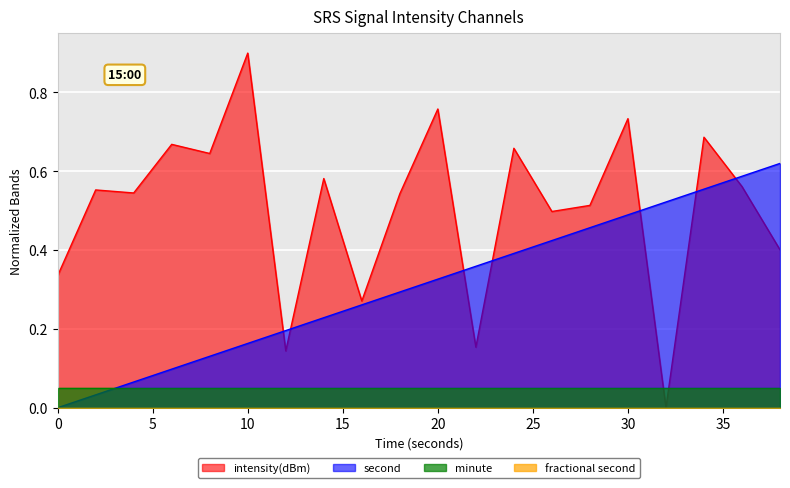

True or false: intensity(dBm) and second cross at least once.

True